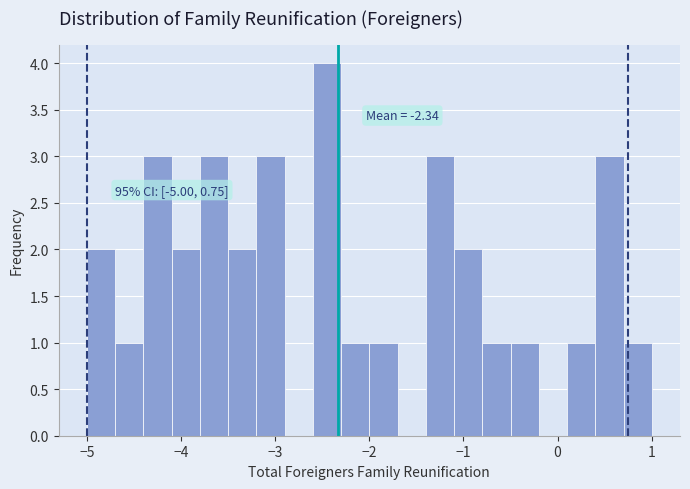

Around what value on the x-axis is the tallest bar? Give the approximate position of its centre, as read against the axis.

-2.4